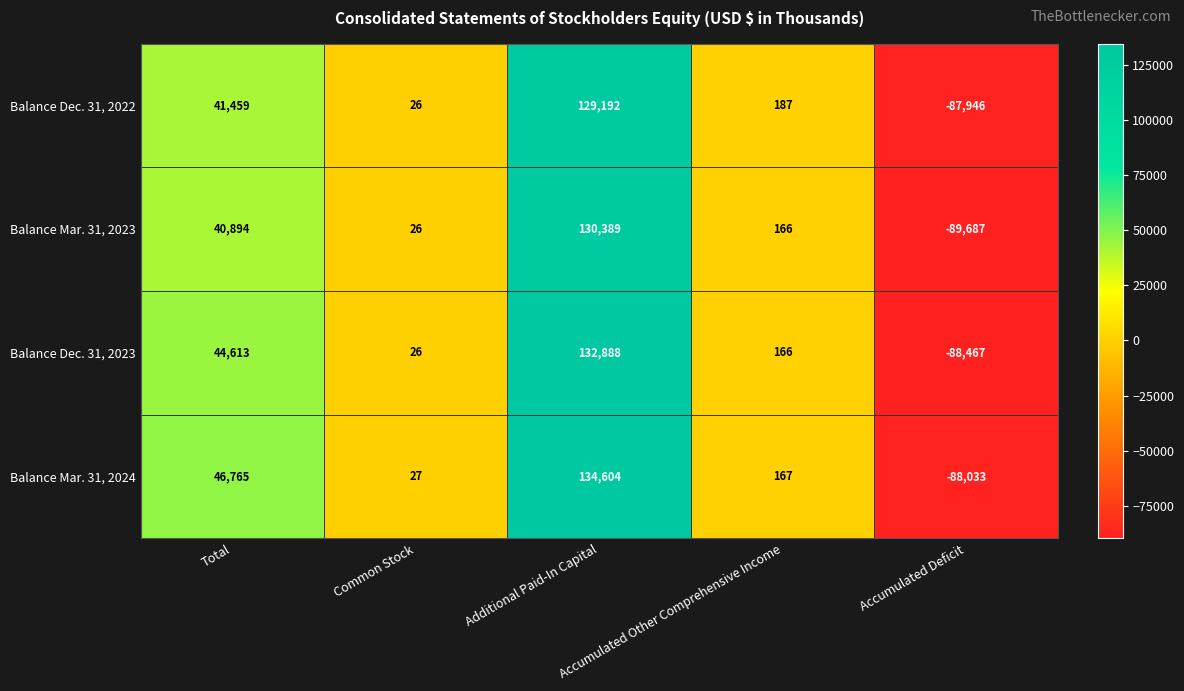

At how many categories does at least one series exceed 69391?

1